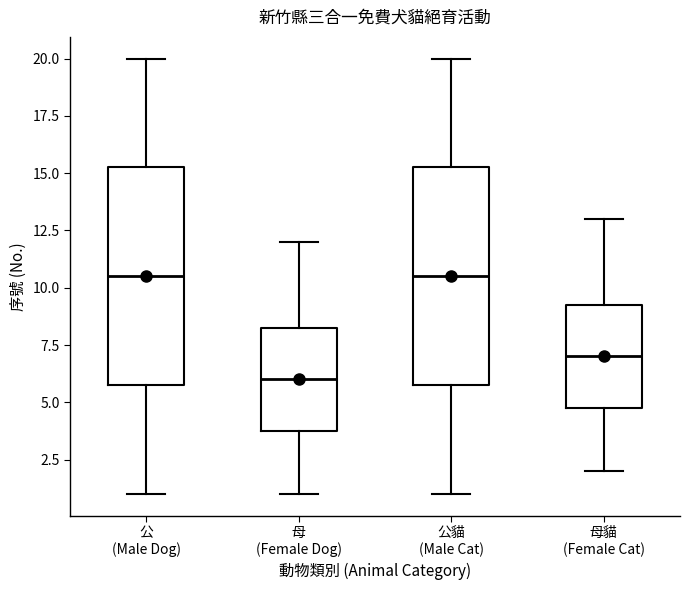

Reading left to right, read every box against the y-axis: the position of its median line, the range the box covers, and the ends of its whiskers. The values are not printed on the chart, so give them approximately, as read against the axis.

公 (Male Dog): median 10.5, box 6.0 to 15.5, whiskers 1.0 to 20.0
母 (Female Dog): median 6.0, box 4.0 to 8.5, whiskers 1.0 to 12.0
公貓 (Male Cat): median 10.5, box 6.0 to 15.5, whiskers 1.0 to 20.0
母貓 (Female Cat): median 7.0, box 5.0 to 9.5, whiskers 2.0 to 13.0